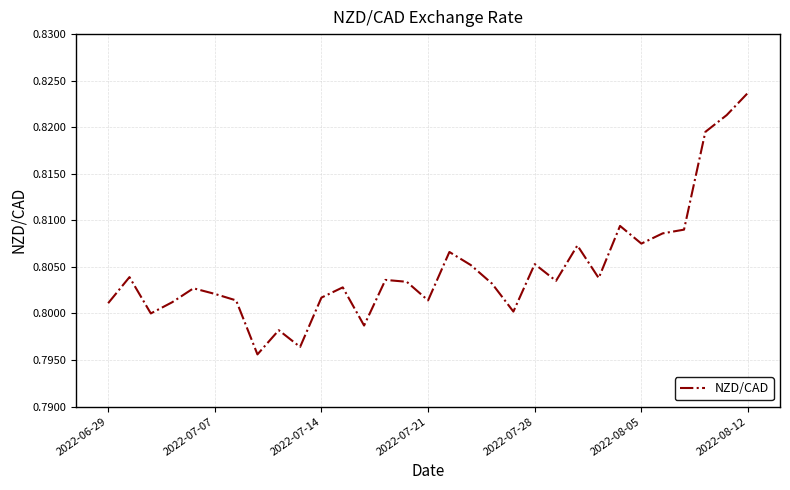

Where is the data nearest to the value 0?

7